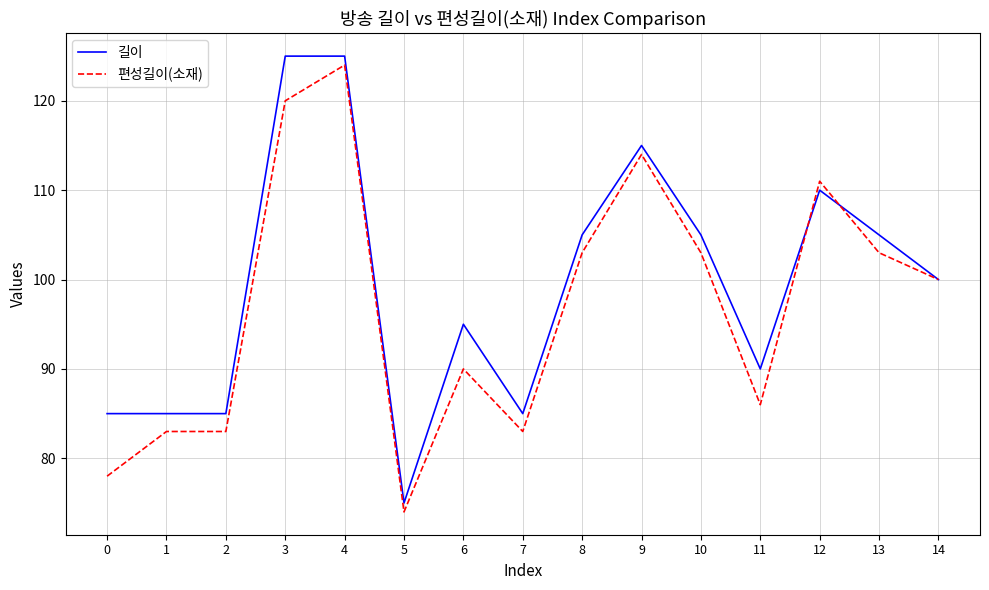

How many categories are shown in the chart?

15